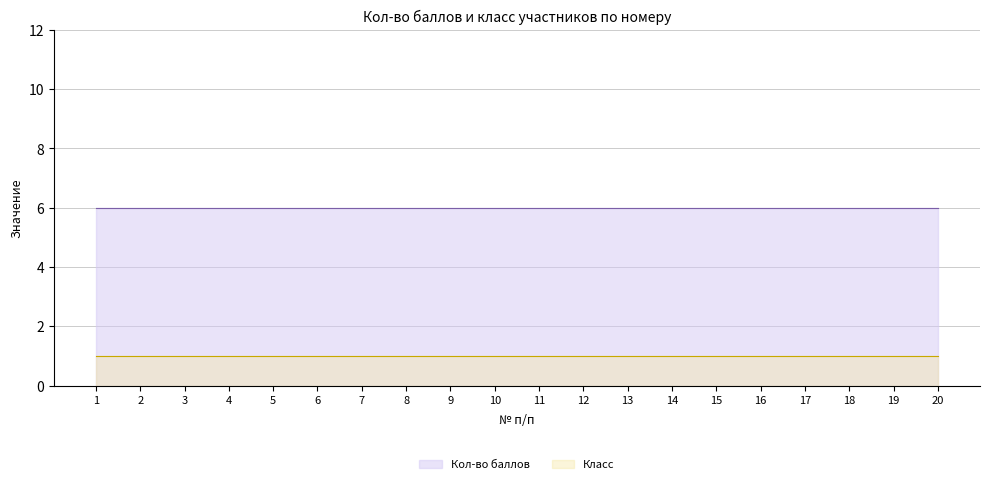

Which category has the highest value in the Класс series?

1